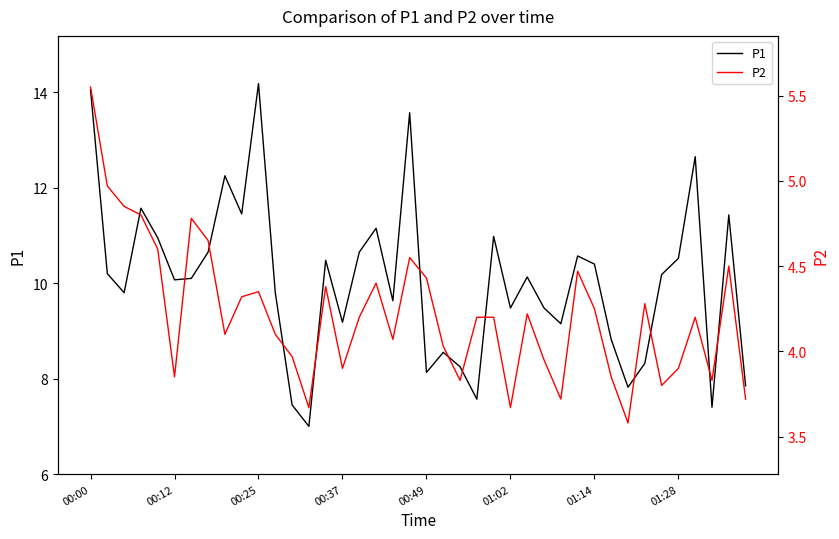

Rank the series by their maximum value, from highest to lowest.

P1, P2